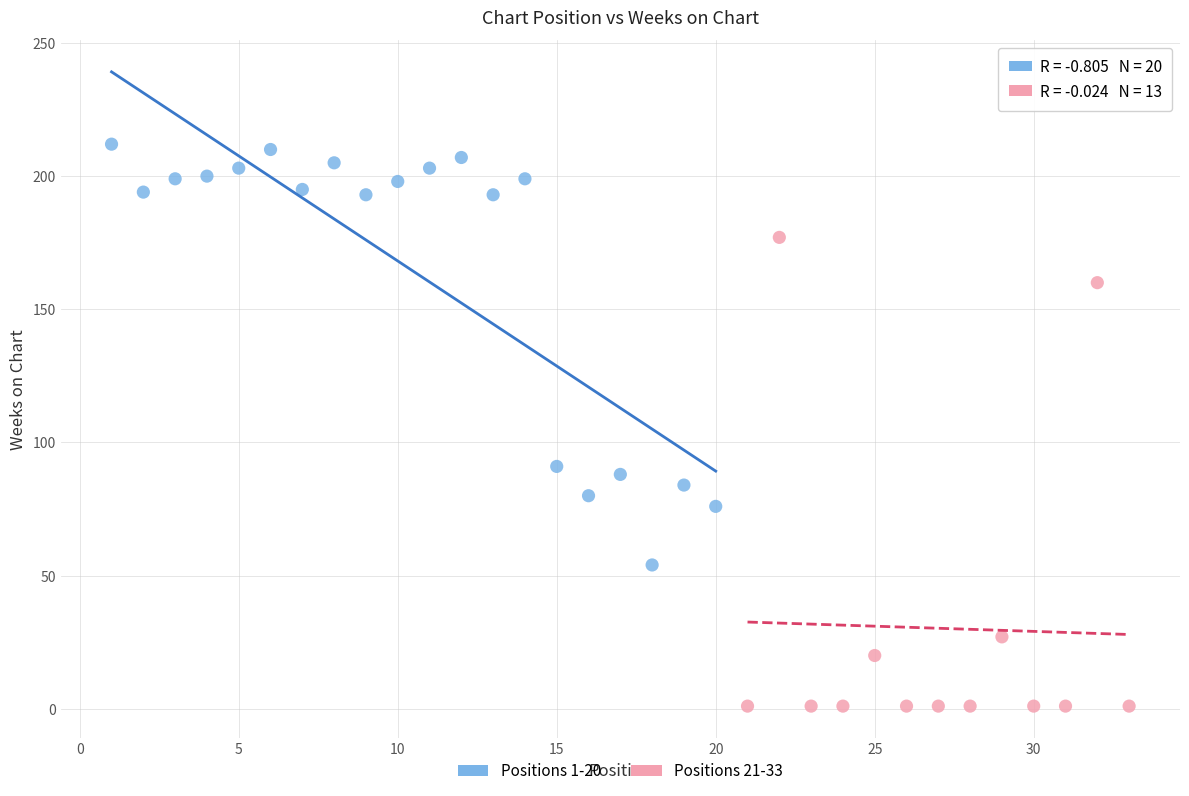

Which series reaches the maximum Y coordinate?

Positions 1-20